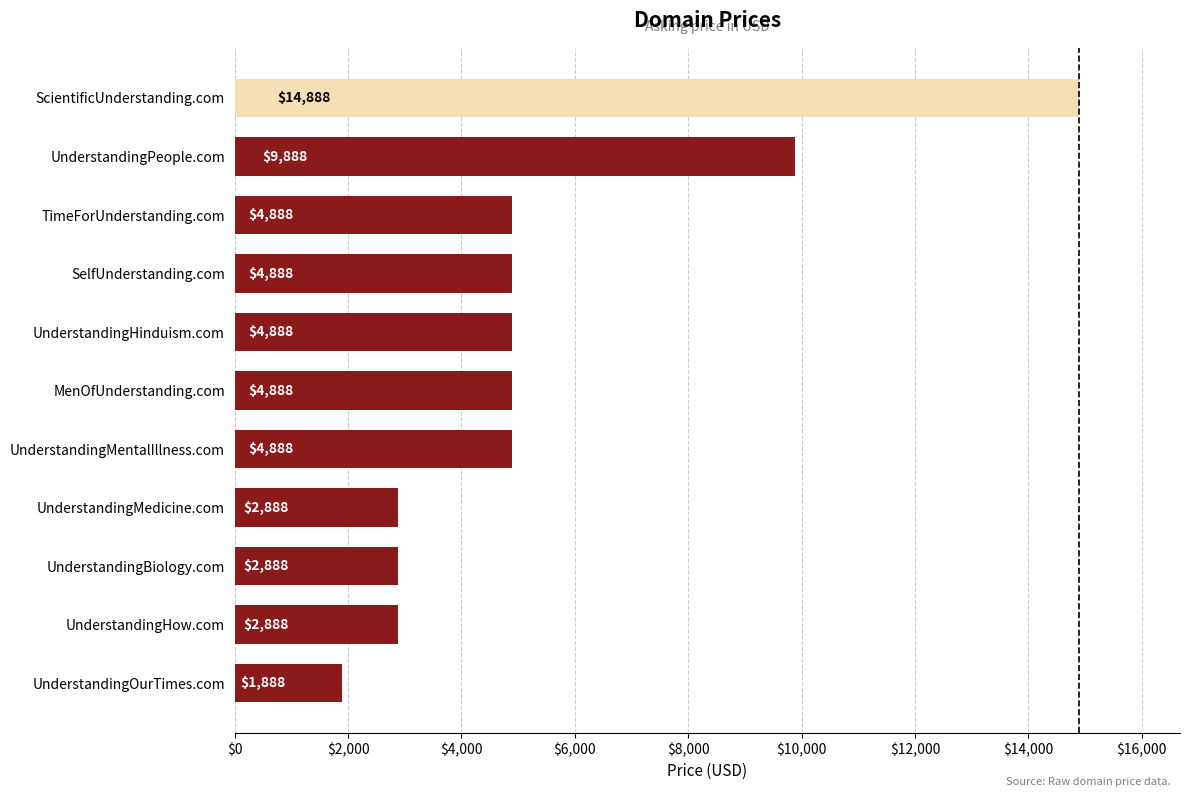

What is the sum of all values?

59768